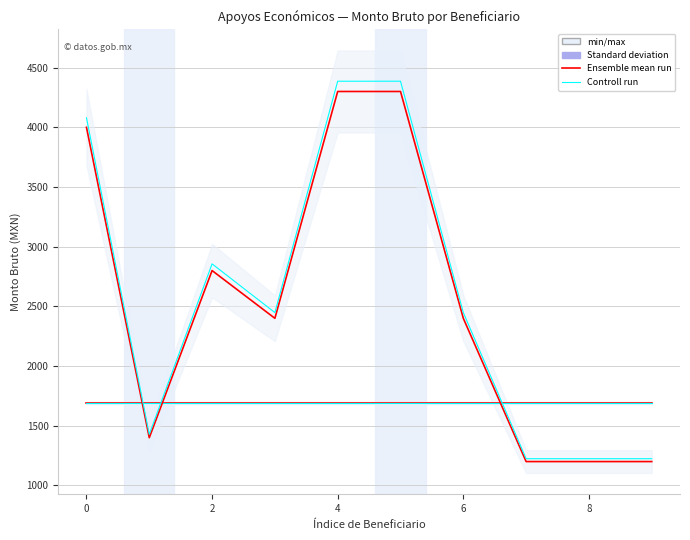

The value of Controll run (Guardería) at 0 is 1948.8. True or false?

False